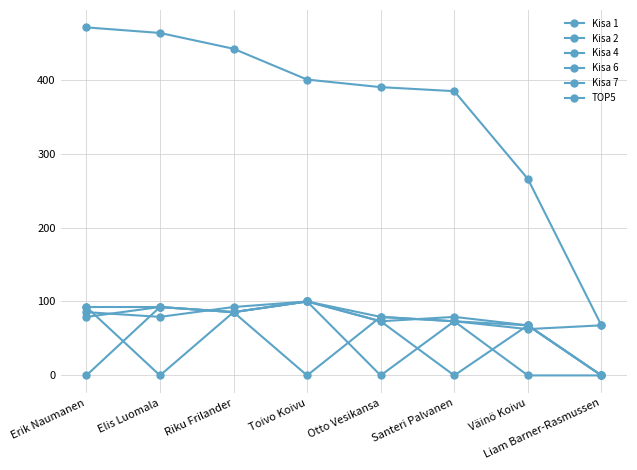

The TOP5 series shows 389.8 at Otto Vesikansa. True or false?

True